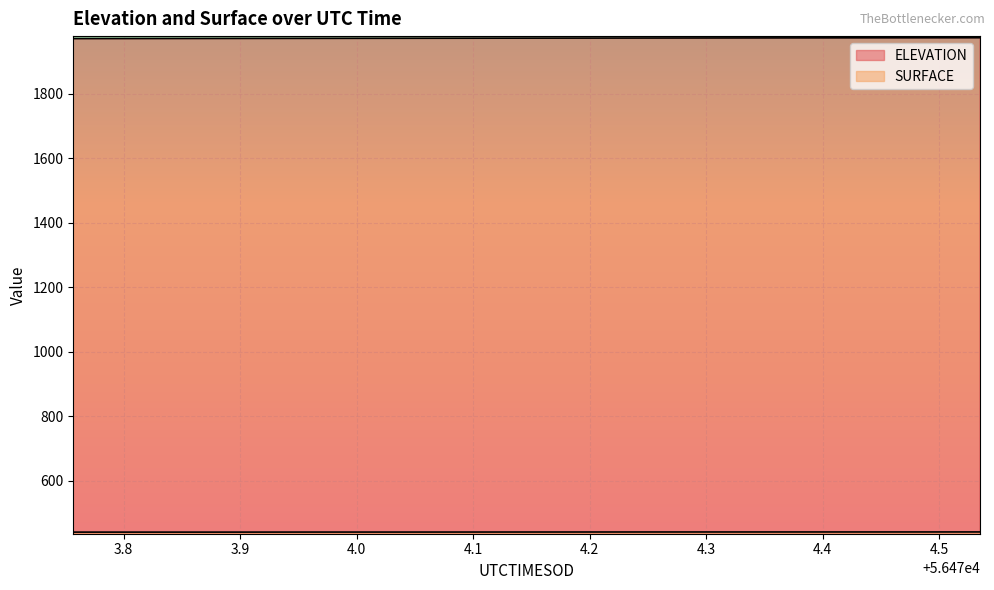

The value of SURFACE at 56474.3302 is 201.3. True or false?

False